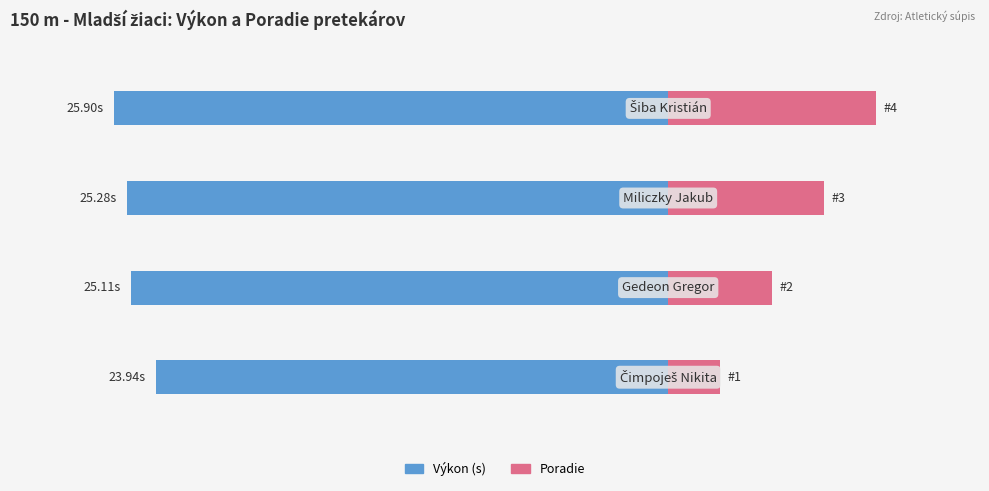

The value of Poradie at −6 is 0.9. True or false?

False